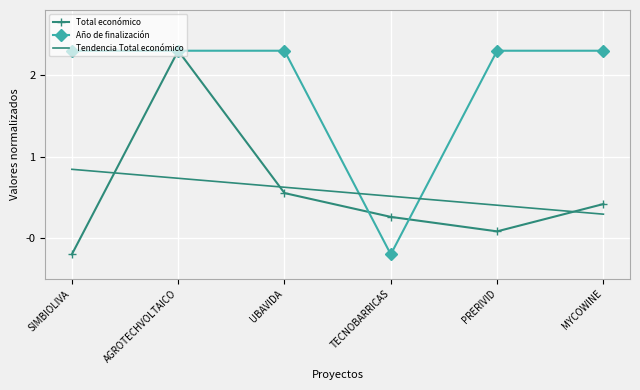

Between AGROTECHVOLTAICO and PRERIVID, which series saw the biggest shift?

Total económico